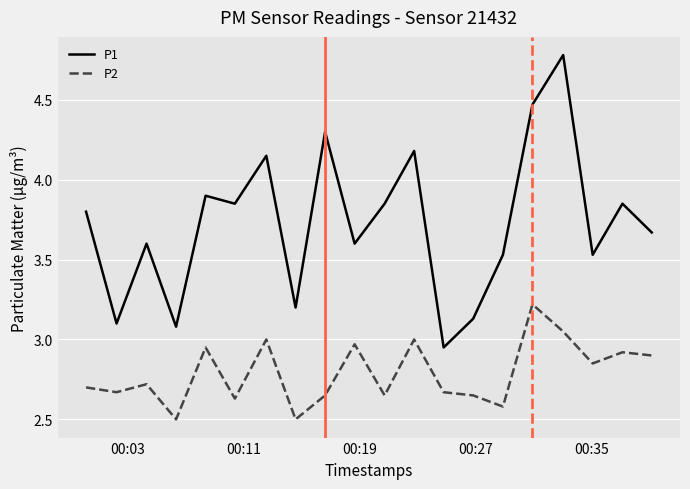

Rank the series by their average value, from lowest to highest.

P2, P1